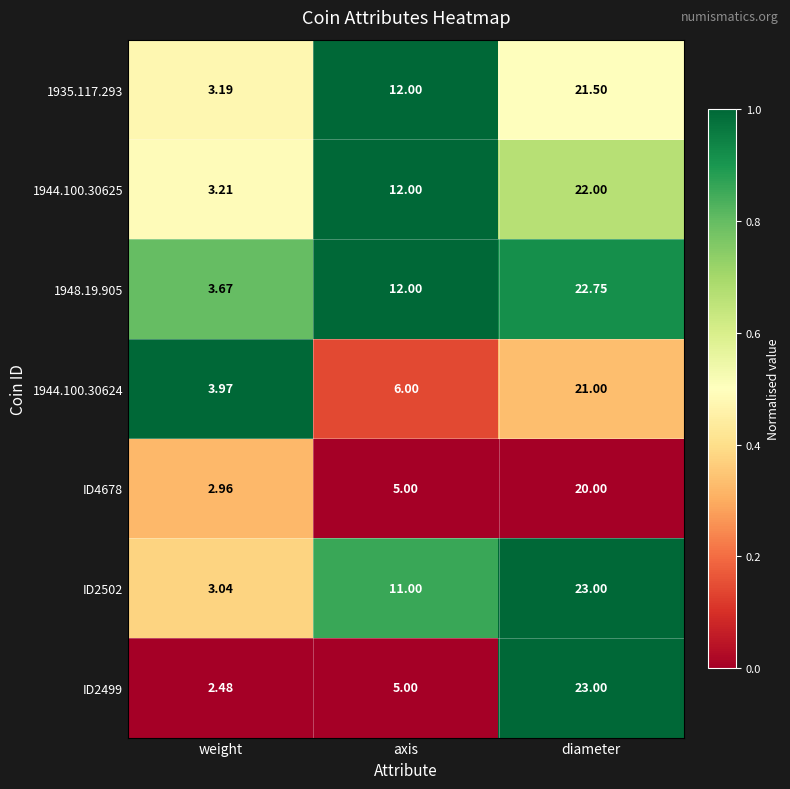

List the labels in order of ID4678 value, smallest first.

weight, axis, diameter